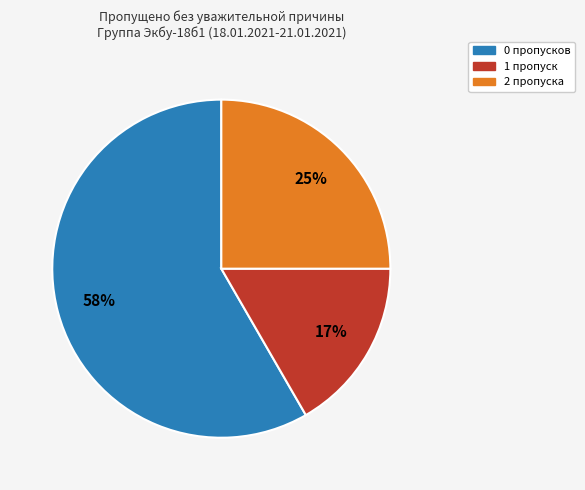

How many slices are in this pie chart?

3